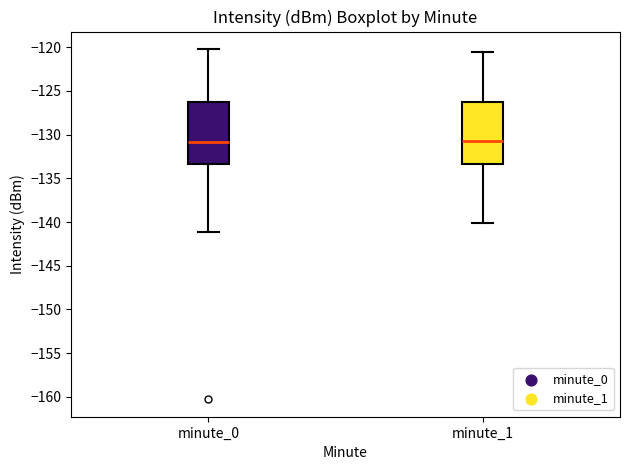

Where does the median line of the box for minute_0 sit on the y-axis? The values are not printed on the chart, so give them approximately, as read against the axis.

-131.0